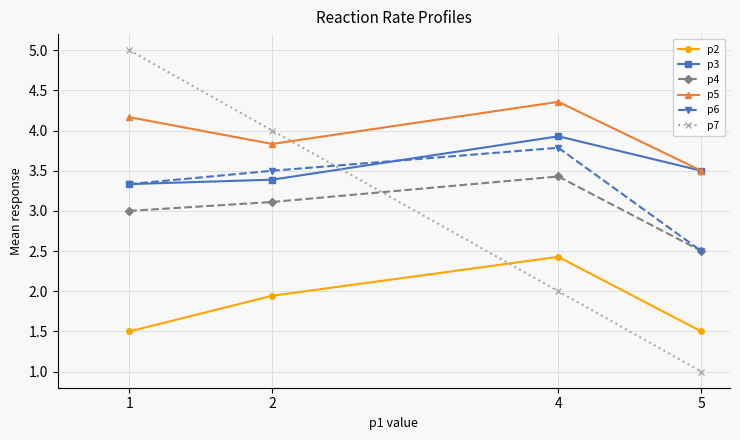

What is the value of the p7 point at the 2nd from the left?

4.0